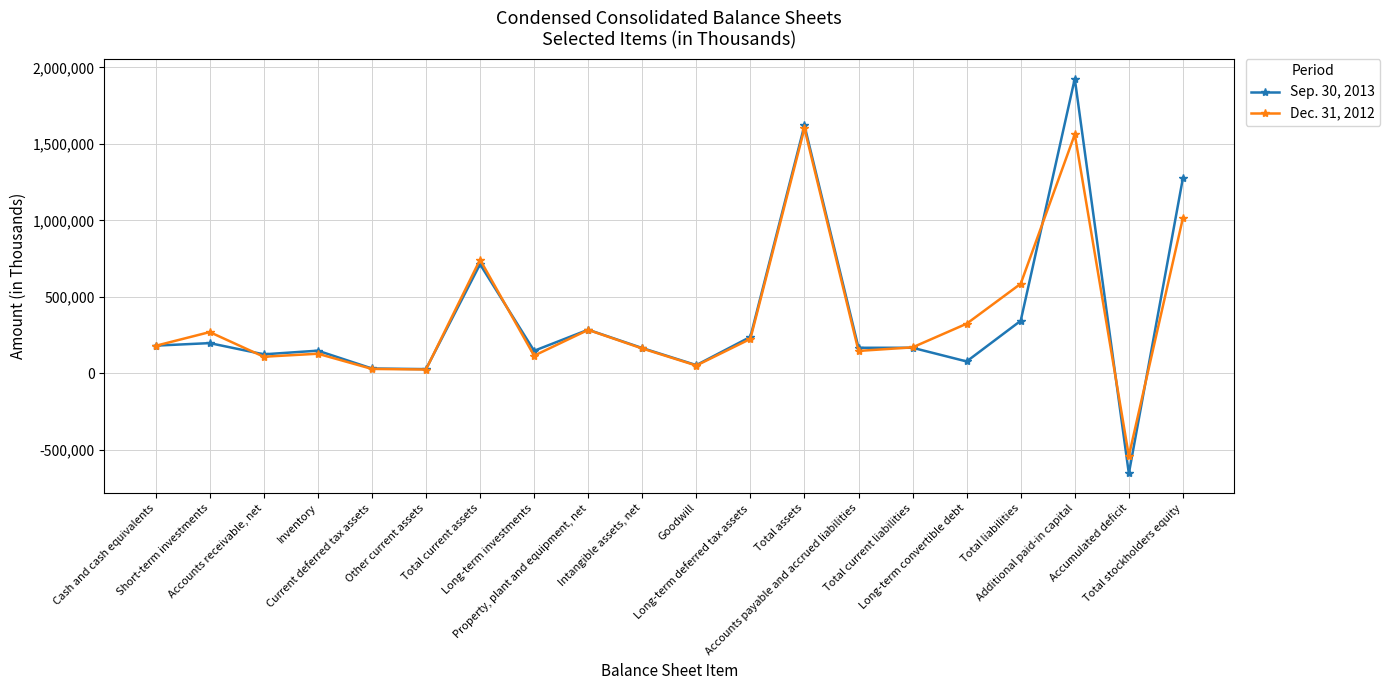

What is the smallest value displayed?

-653811